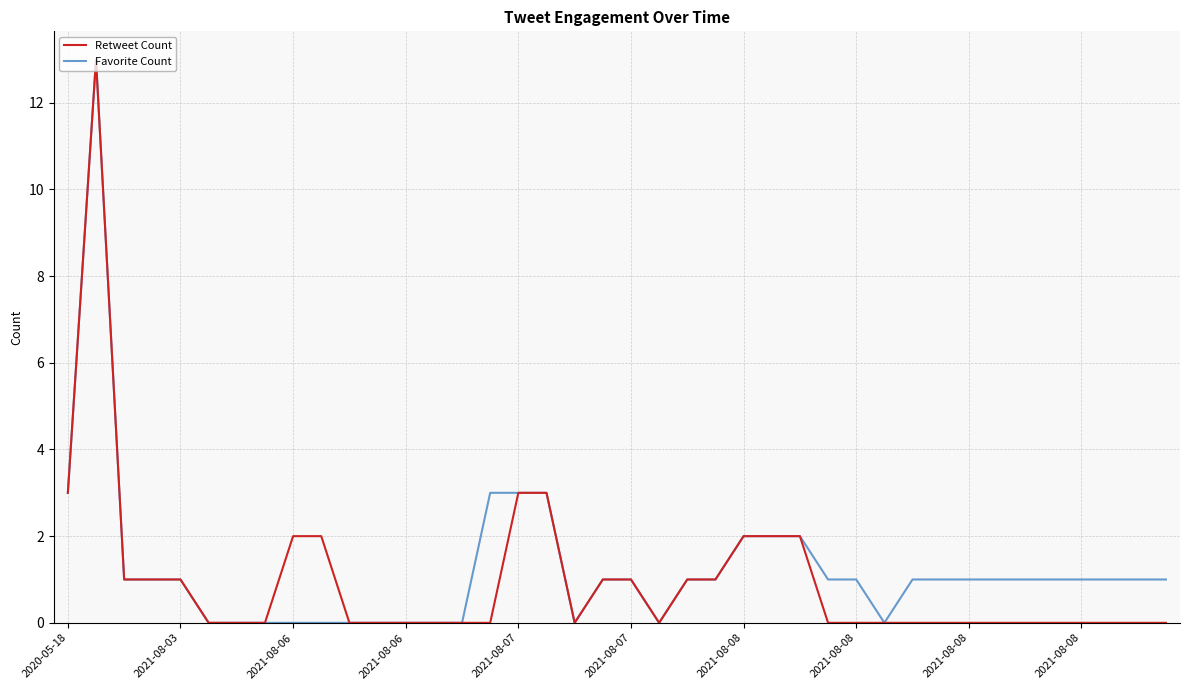

What is the maximum value for Favorite Count?

13